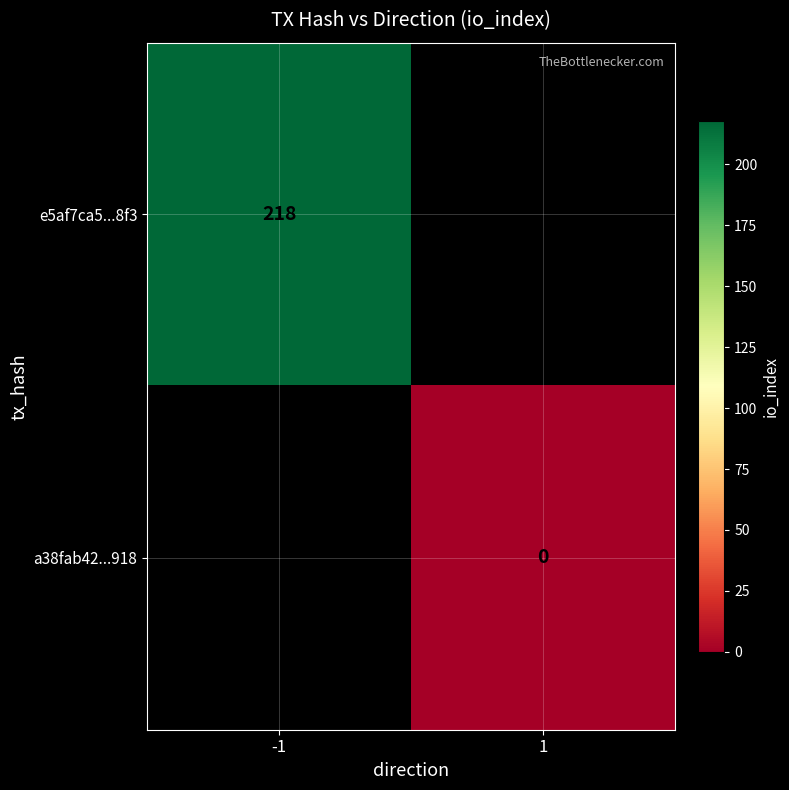

At how many categories does at least one series exceed 127?

1